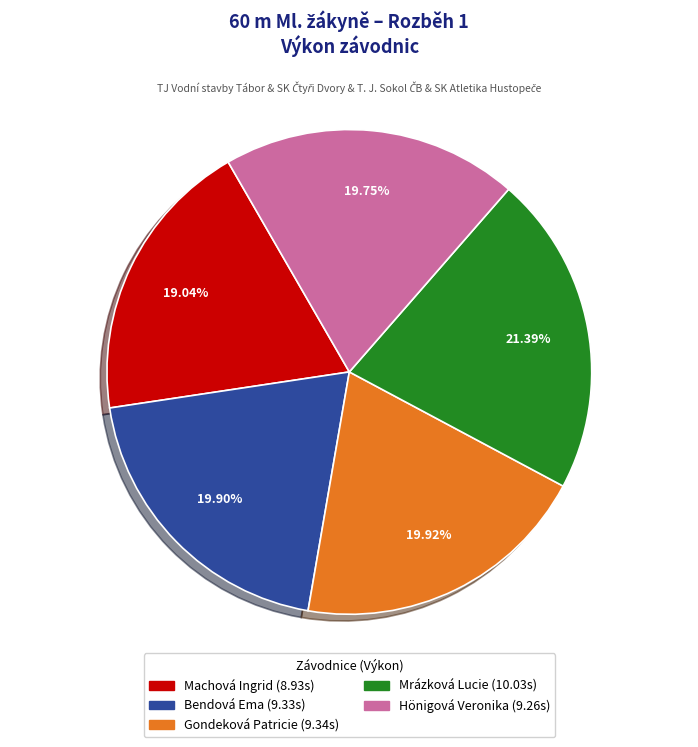

Which category has the biggest portion of the pie?

Mrázková Lucie